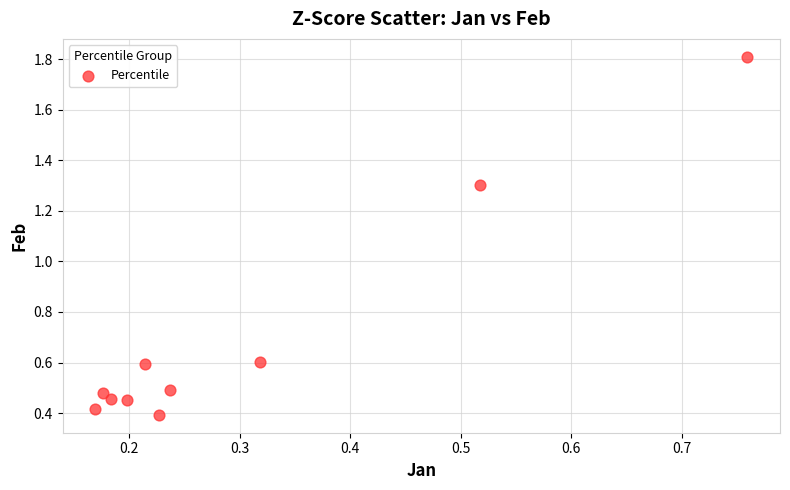

What Y value in the scatter plot is closest to 1?

1.3